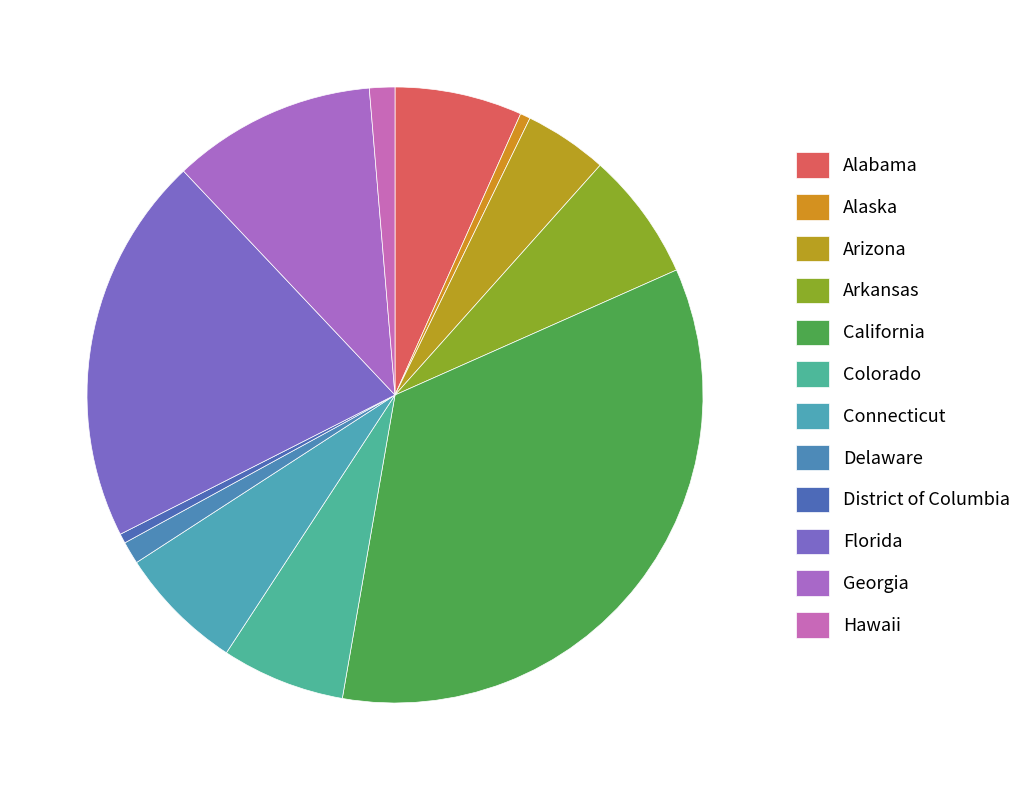

How much of the chart is everything except Hawaii?

98.7%